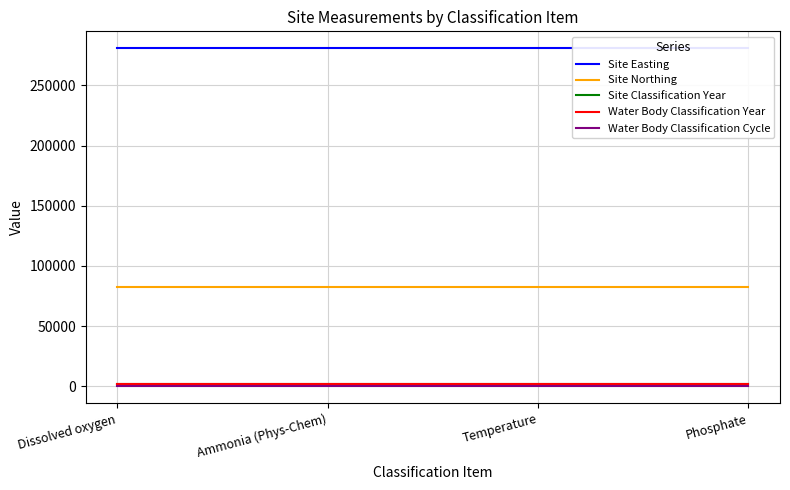

What are all the series names shown in the legend?

Site Easting, Site Northing, Site Classification Year, Water Body Classification Year, Water Body Classification Cycle